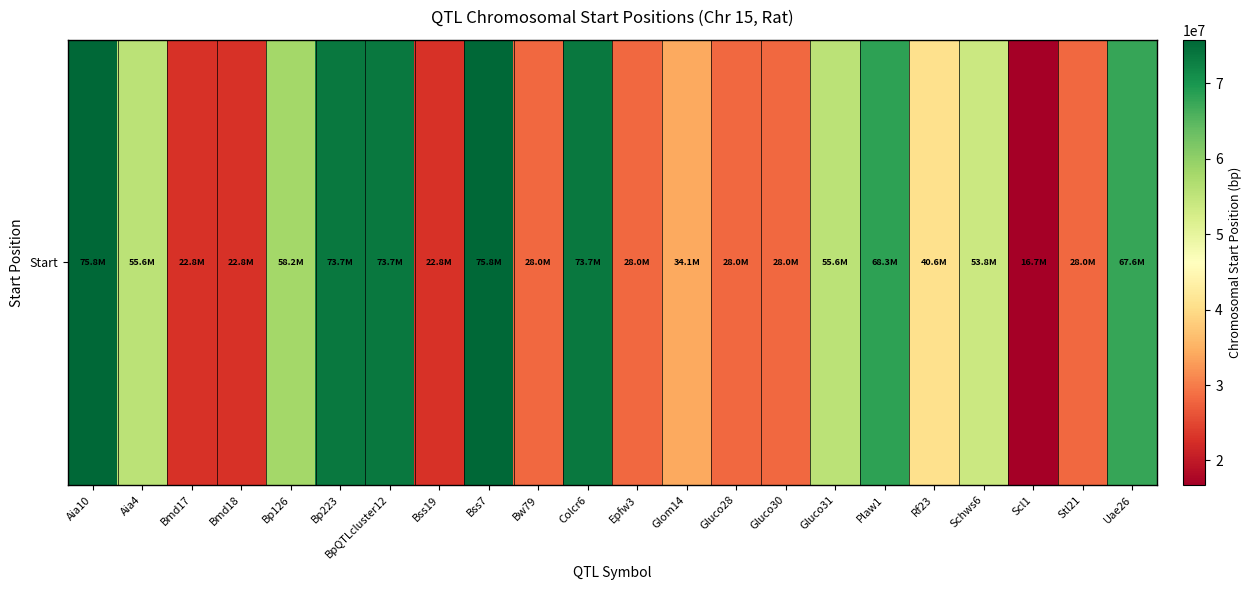

At which category does the chart reach its peak across all series?

Aia10